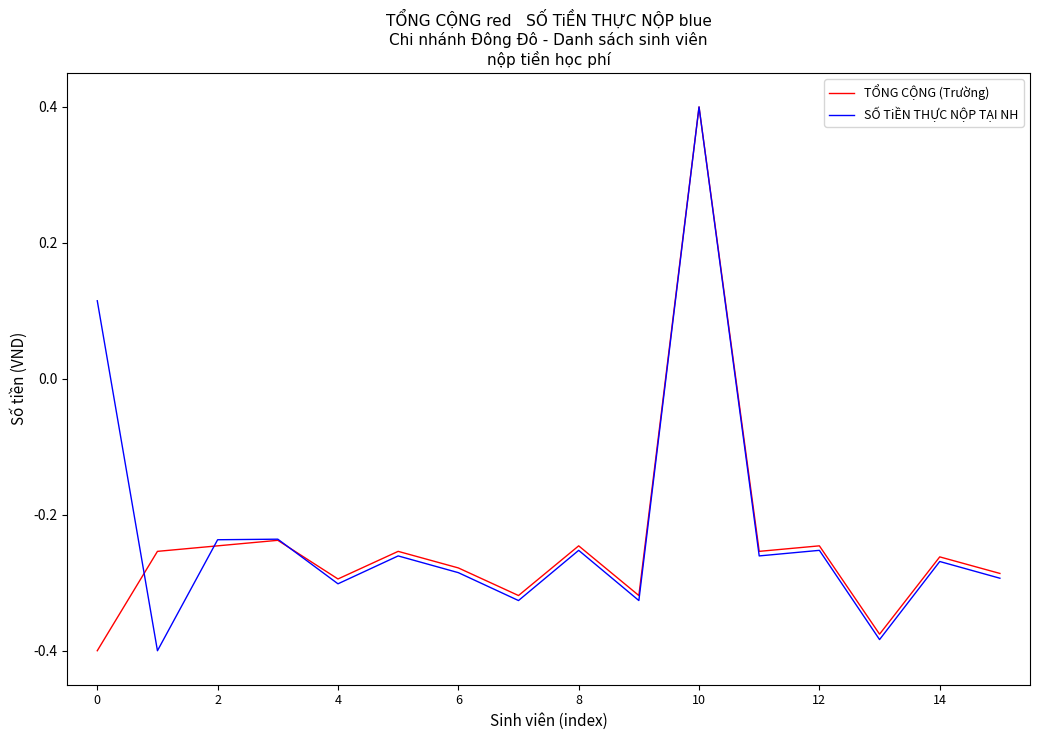

What is the greatest value displayed?

0.4